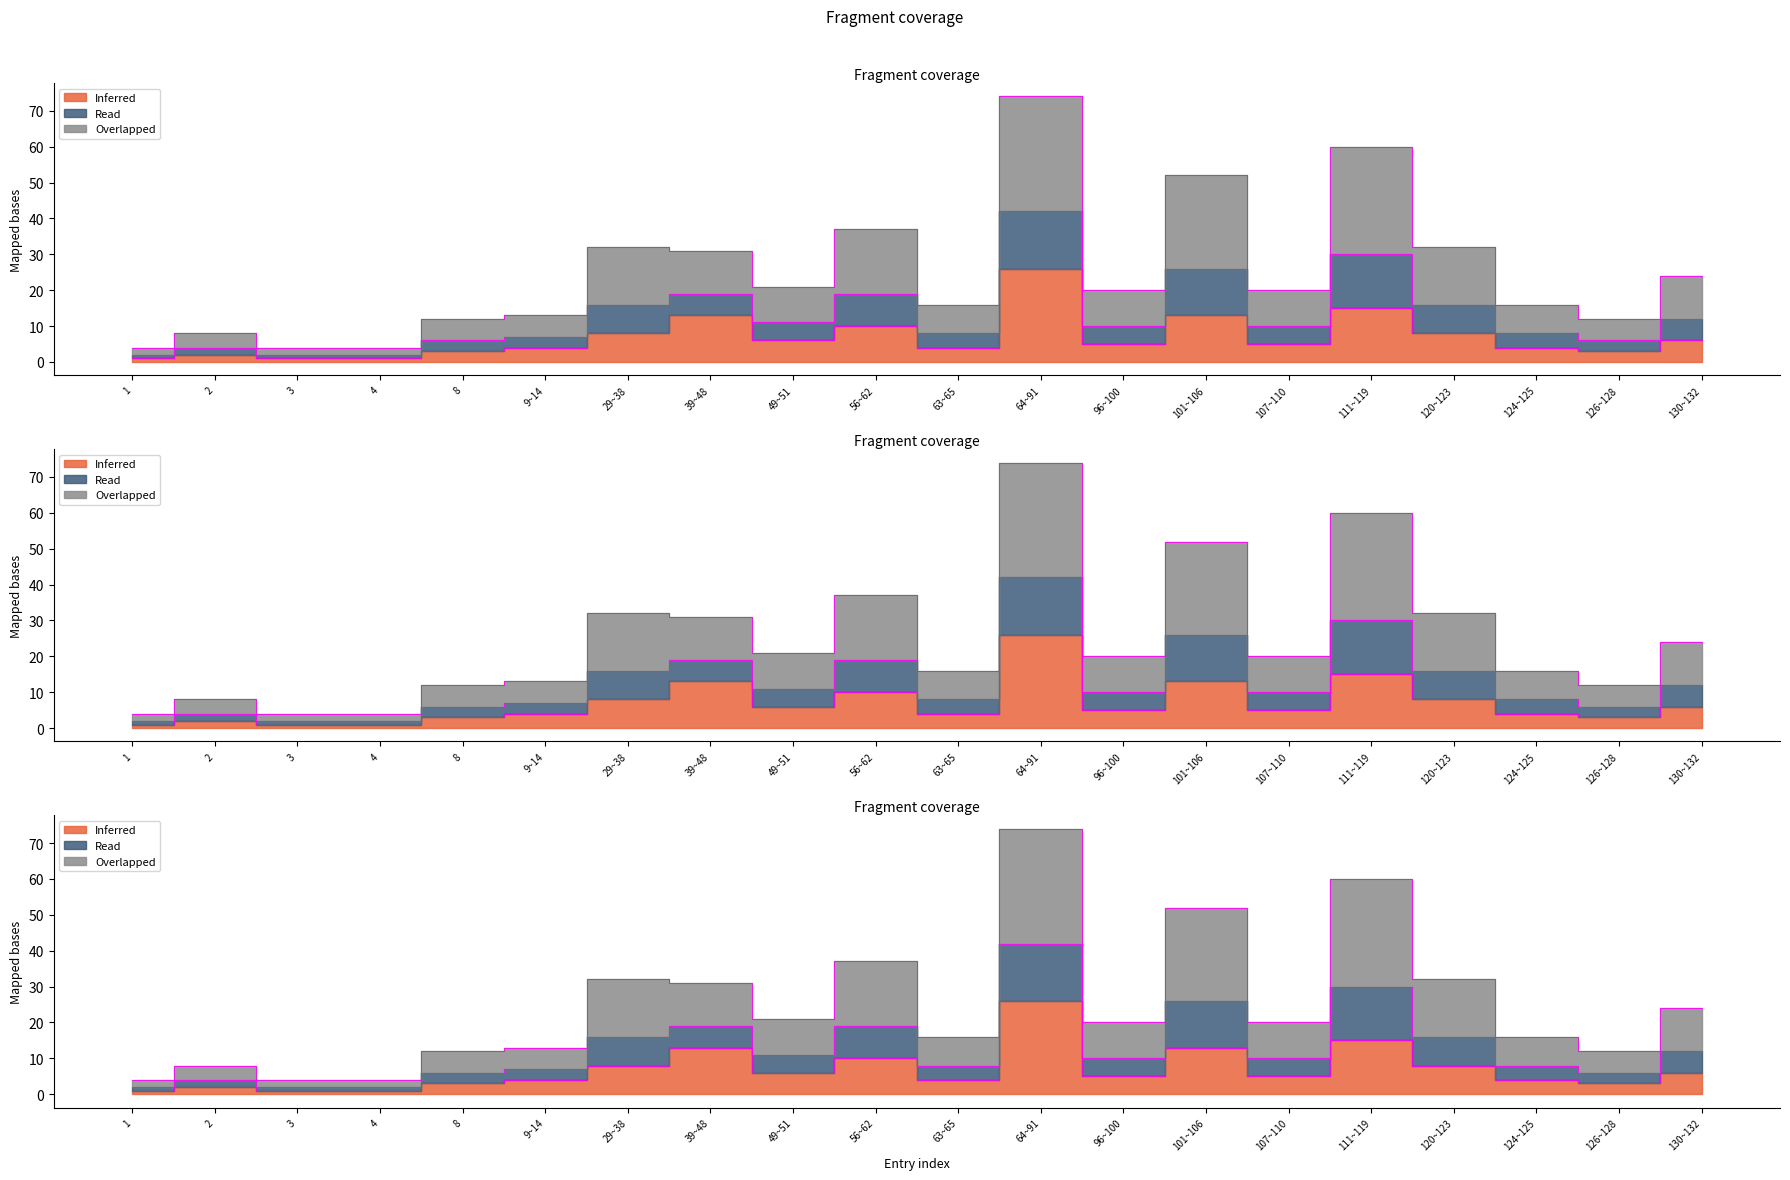

True or false: 계 (col_7) and 인원 (col_8) intersect in this chart.

False